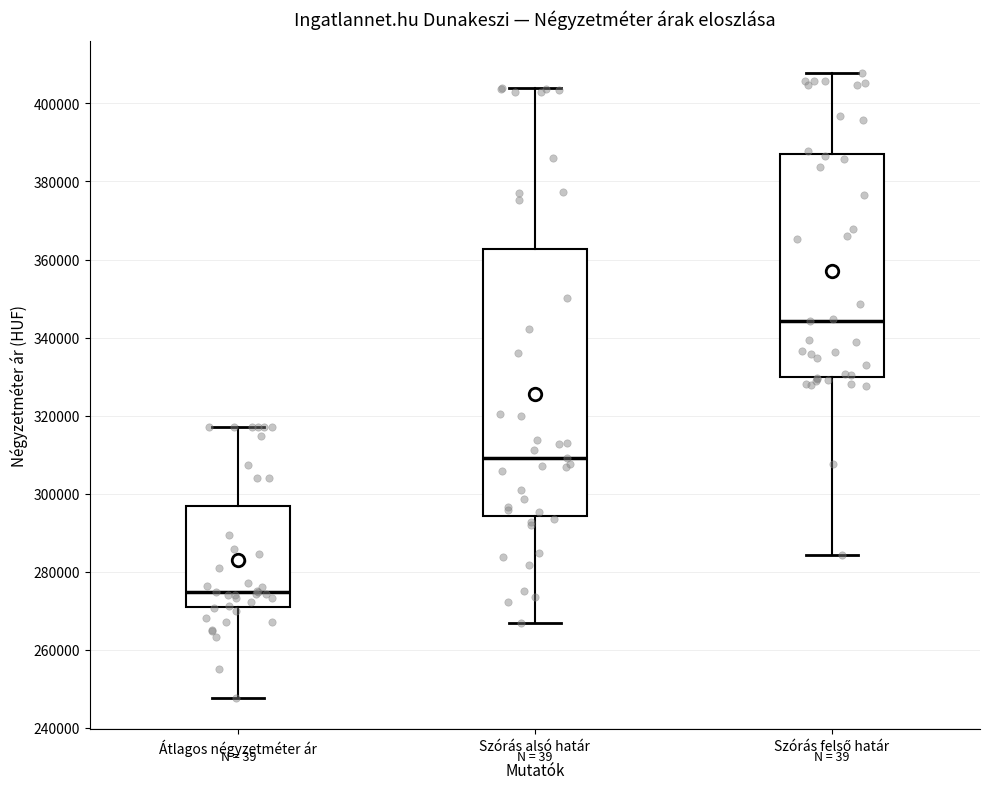

Which box is the tallest, from its lower edge to its upper edge?

Szórás alsó határ